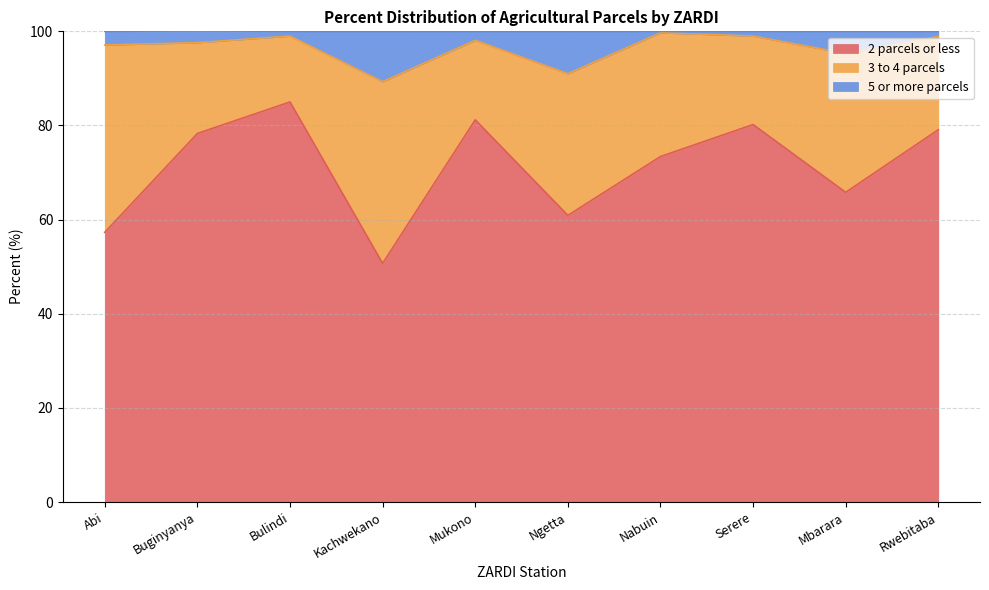

What is the total value across all series at Ngetta?

100.0